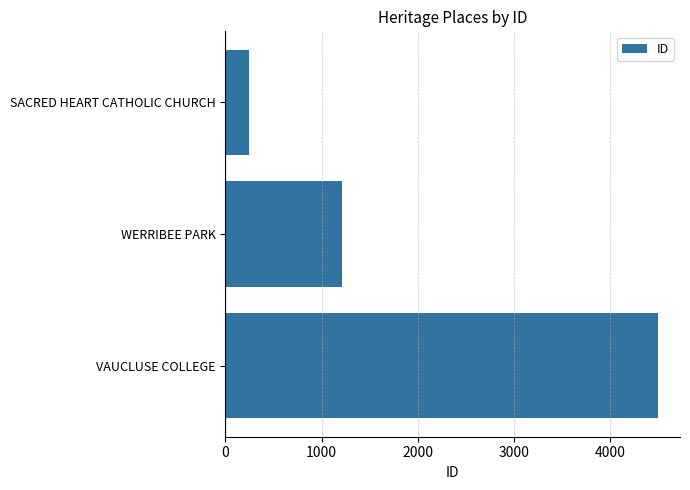

What is the difference between the maximum and minimum values?

4260